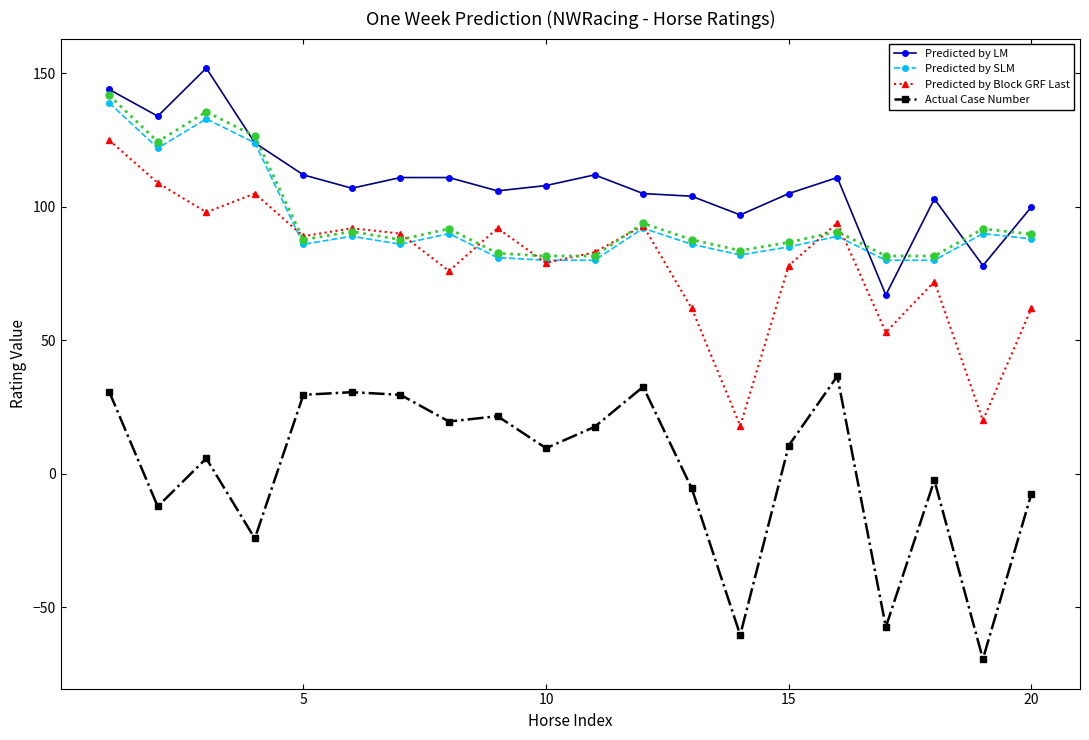

What is the maximum value for Actual Case Number?

36.6